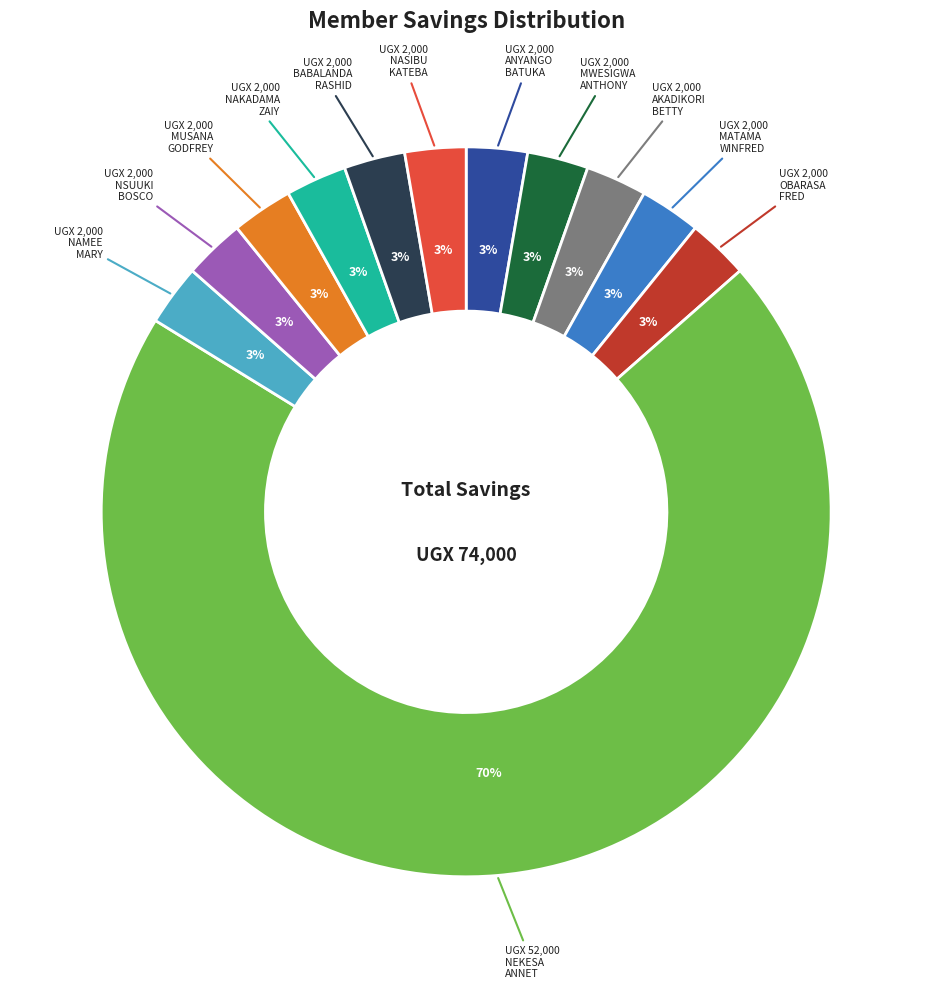

To the nearest percent, what is the average slice percentage?

8%